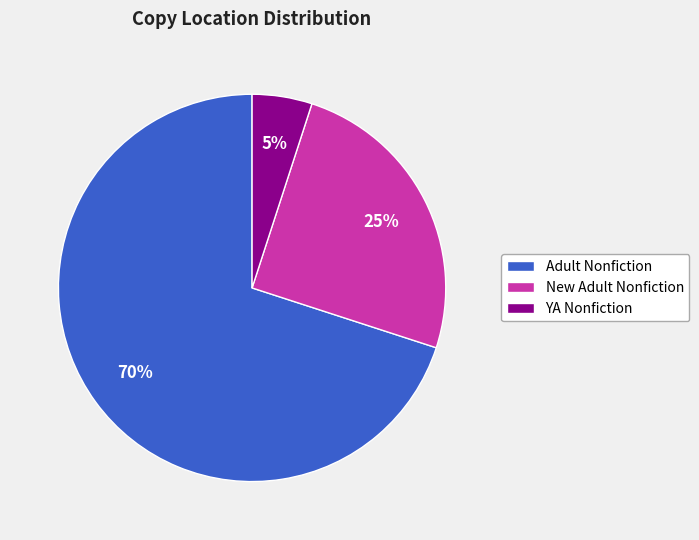

Is there a majority slice in this chart?

Yes